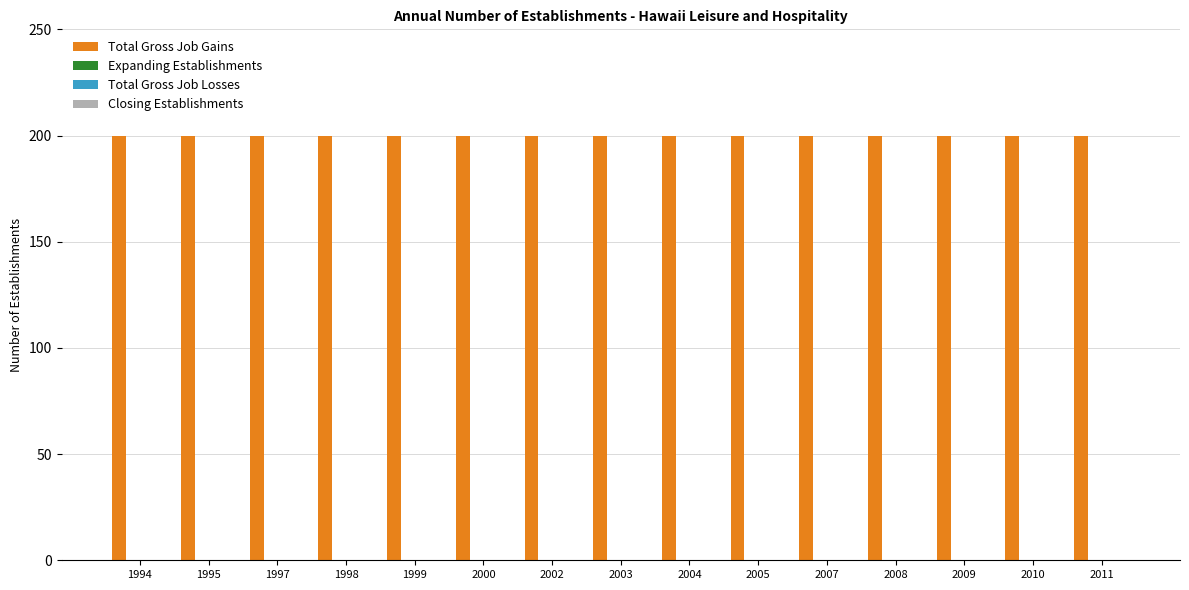

Which category has the highest value in the Expanding Establishments series?

1994